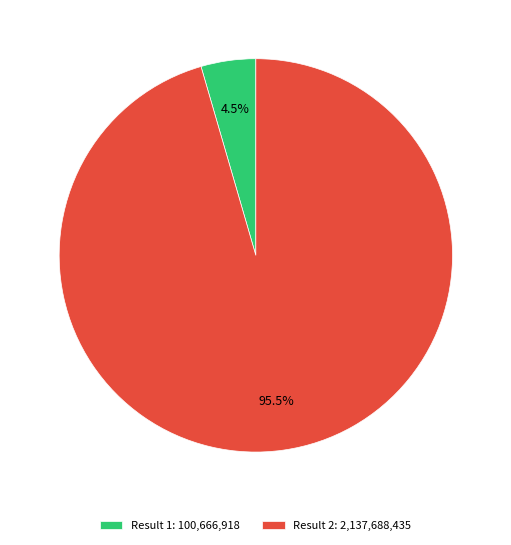

How many slices are in this pie chart?

2